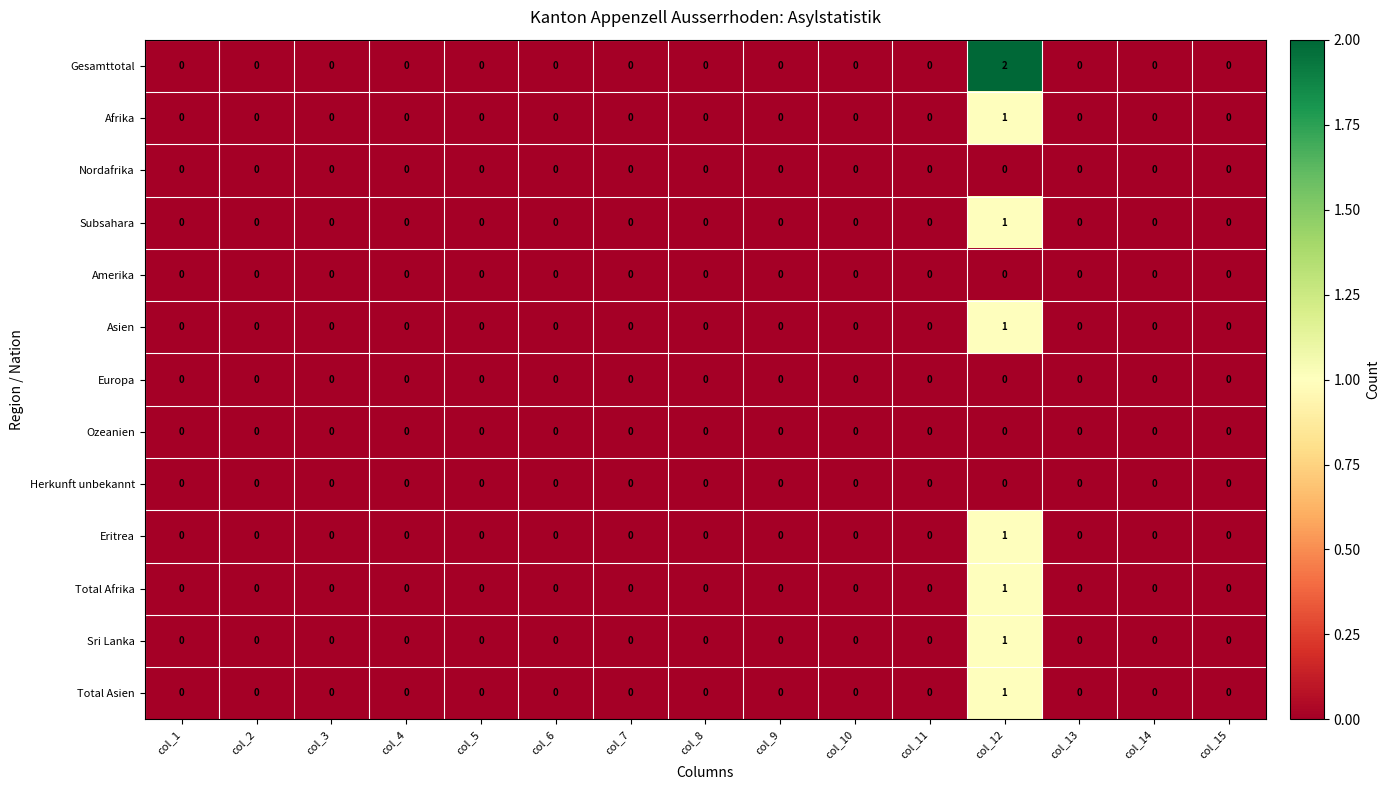

Which series has the largest total across all categories?

Gesamttotal